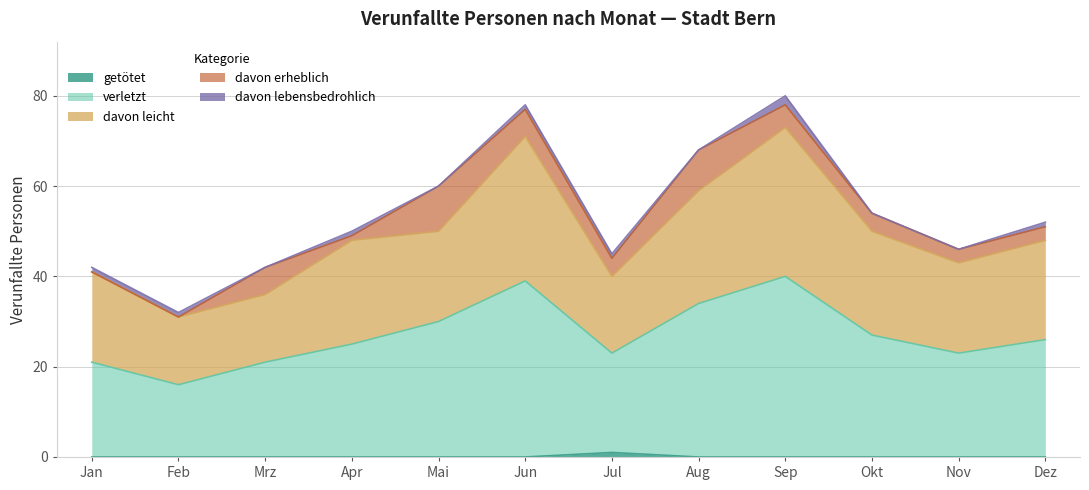

What is the spread (max minus min) of values at Okt?

27